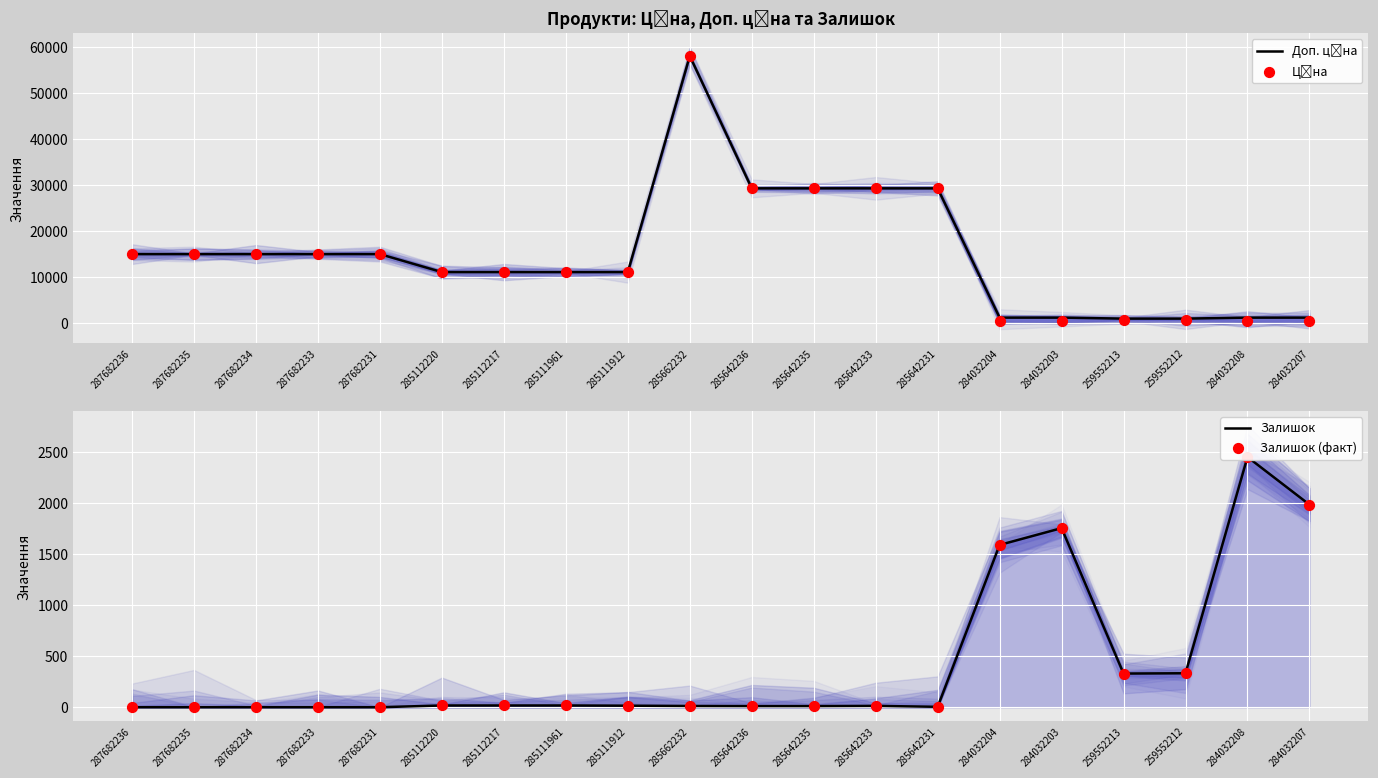

What is the total value across all series at 287682236?

30038.4